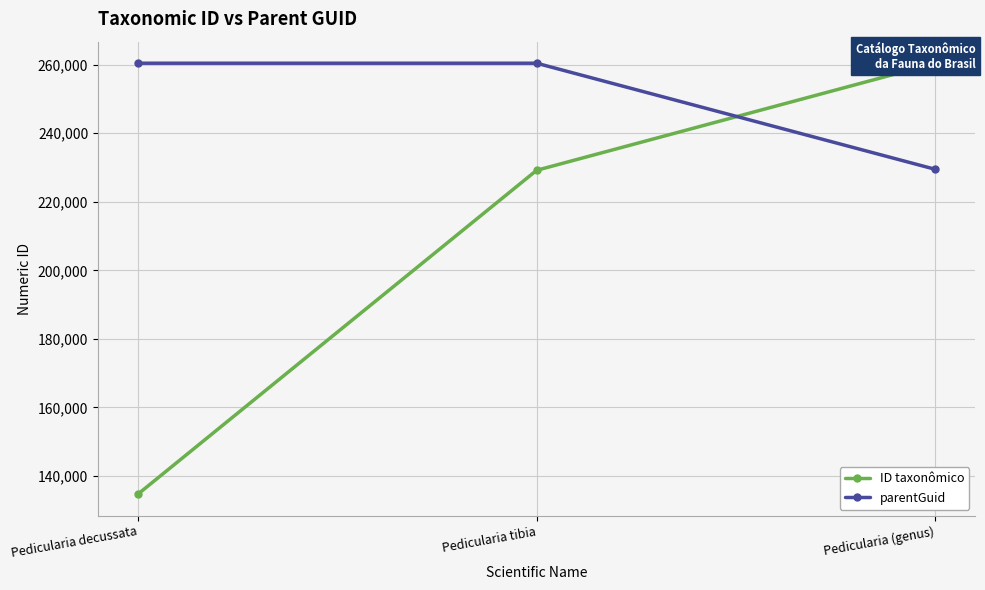

What is the label of the 1st point from the right?

Pedicularia (genus)